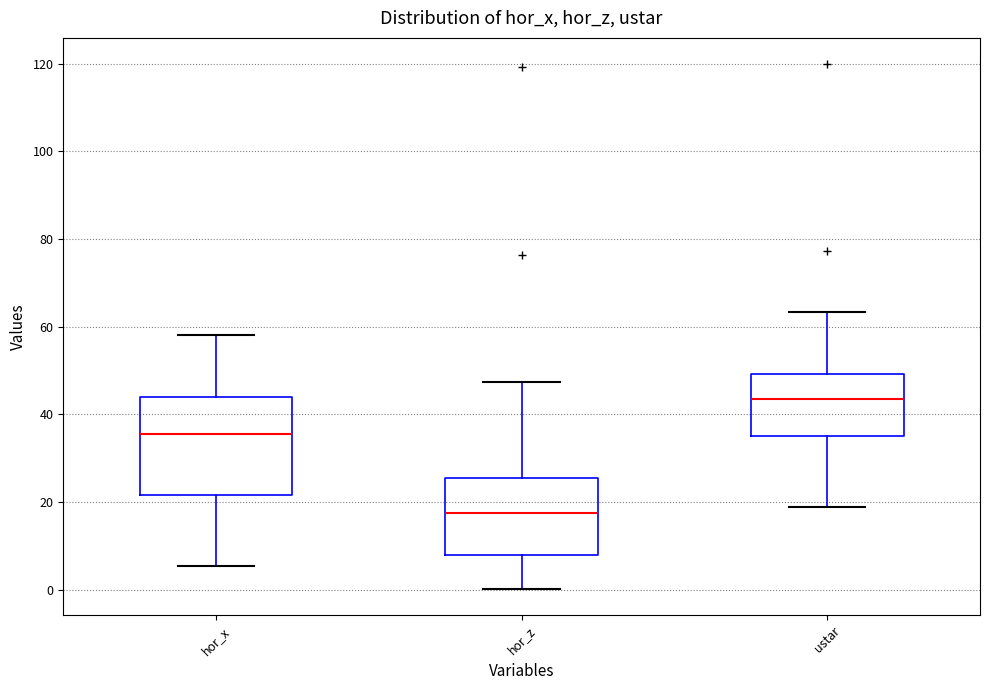

Which box is the tallest, from its lower edge to its upper edge?

hor_x